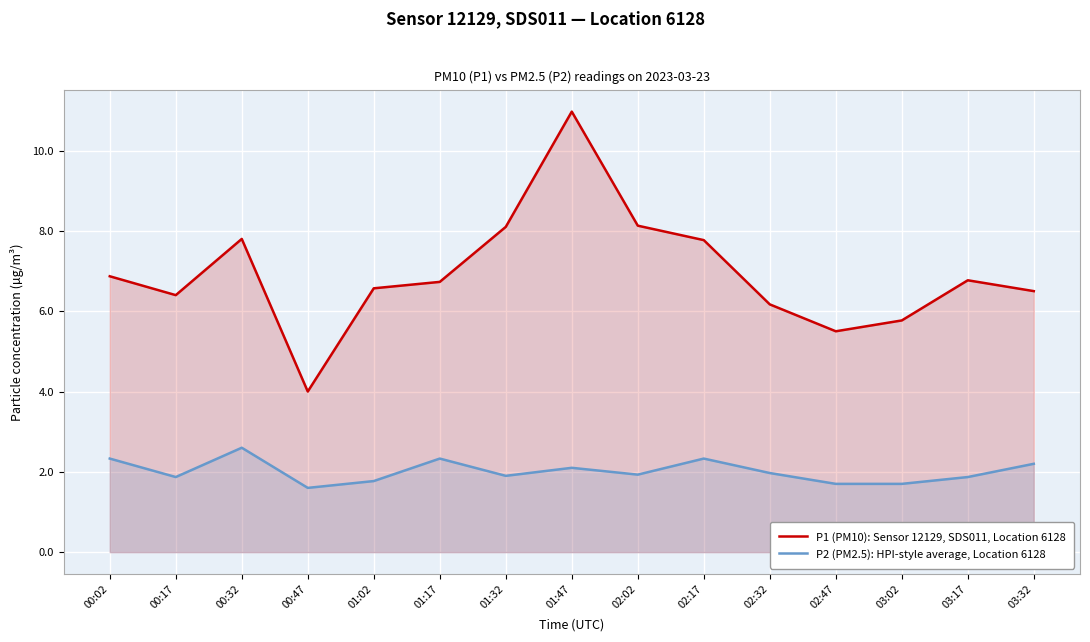

What position from the right is 00:47?

12